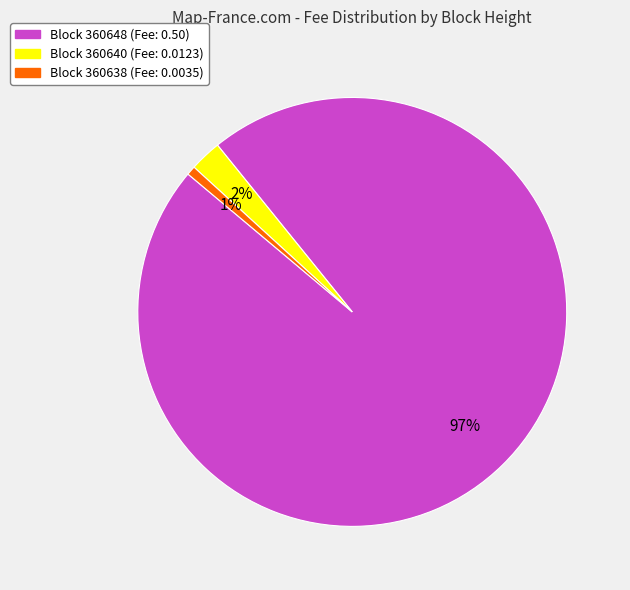

Does any single category account for the majority?

Yes